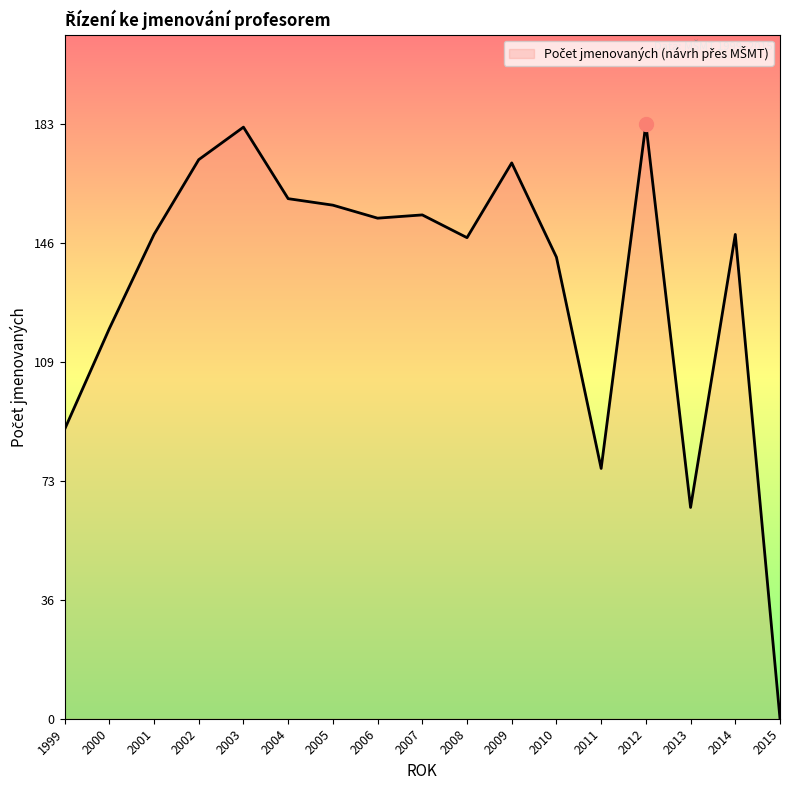

Reading left to right, transcribe all the data shown in this chart.

89	120	149	172	182	160	158	154	155	148	171	142	77	183	65	149	0